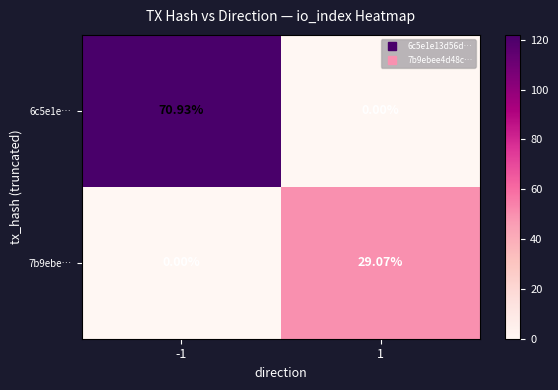

Is the value of 6c5e1e… at 1 greater than the value of 7b9ebe… at 1?

No